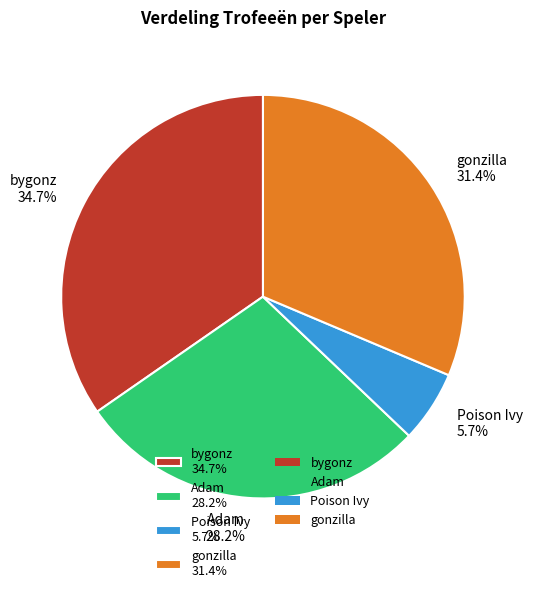

To the nearest percent, what is the difference between the largest and smallest slice percentages?

29%